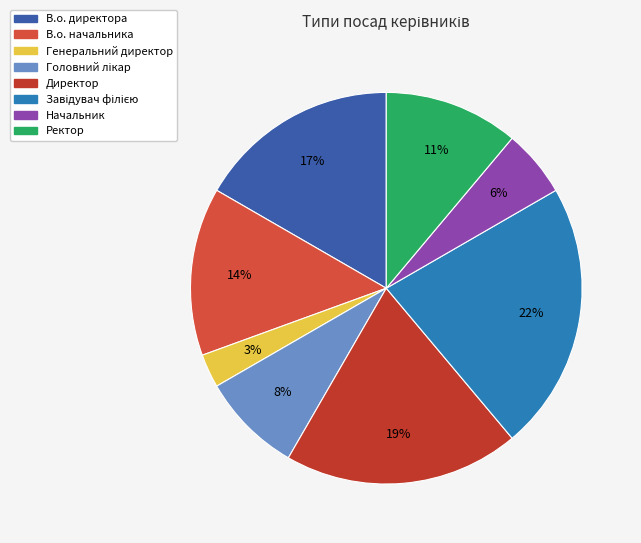

To the nearest percent, what percentage of the pie is Головний лікар?

8%